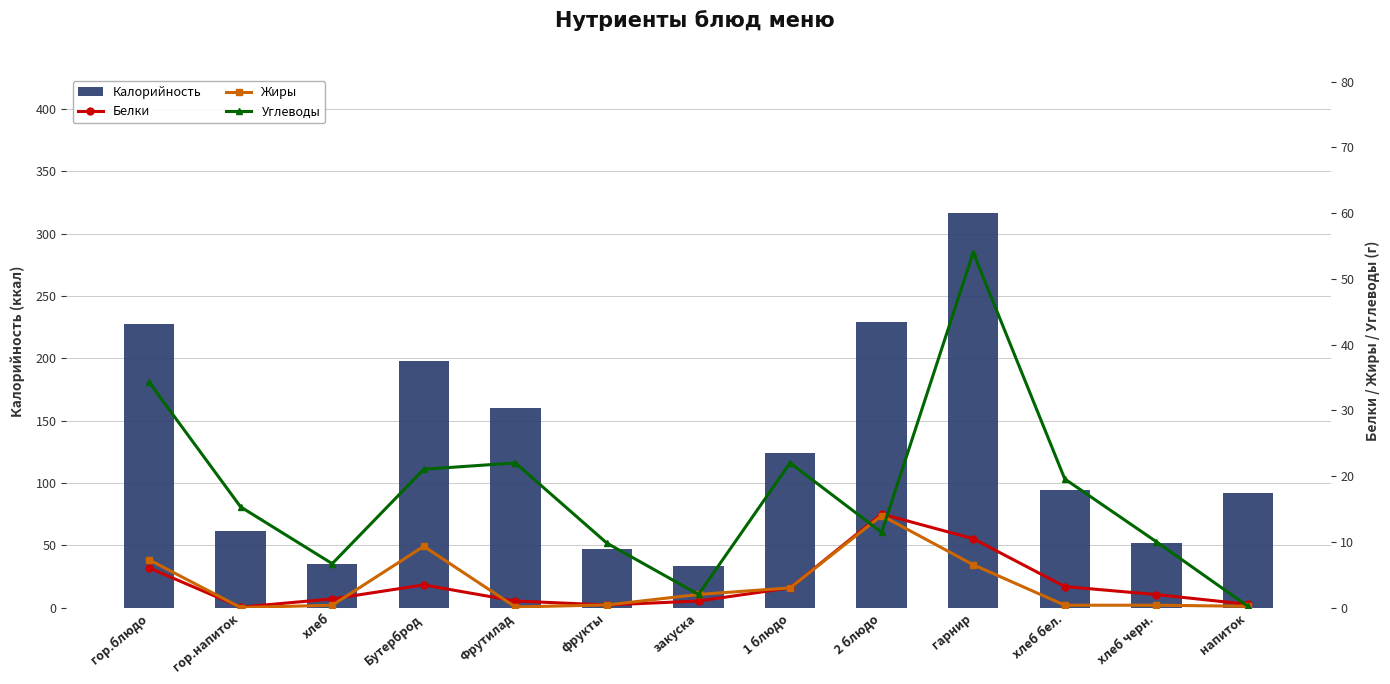

Reading left to right, transcribe all the data shown in this chart.

Калорийность: гор.блюдо=227.2	гор.напиток=61.6	хлеб=34.8	Бутерброд=198.1	Фрутилад=160.0	фрукты=47.0	закуска=33.0	1 блюдо=124.0	2 блюдо=228.8	гарнир=316.6	хлеб бел.=94.0	хлеб черн.=52.2	напиток=92.0
Белки: гор.блюдо=6.0	гор.напиток=0.1	хлеб=1.3	Бутерброд=3.5	Фрутилад=1.0	фрукты=0.4	закуска=1.0	1 блюдо=3.0	2 блюдо=14.2	гарнир=10.5	хлеб бел.=3.2	хлеб черн.=2.0	напиток=0.5
Жиры: гор.блюдо=7.3	гор.напиток=0.0	хлеб=0.4	Бутерброд=9.3	Фрутилад=0.1	фрукты=0.4	закуска=2.0	1 блюдо=3.0	2 блюдо=14.0	гарнир=6.5	хлеб бел.=0.4	хлеб черн.=0.4	напиток=0.2
Углеводы: гор.блюдо=34.3	гор.напиток=15.3	хлеб=6.7	Бутерброд=21.0	Фрутилад=22.0	фрукты=9.8	закуска=2.0	1 блюдо=22.0	2 блюдо=11.4	гарнир=54.0	хлеб бел.=19.6	хлеб черн.=10.0	напиток=0.2